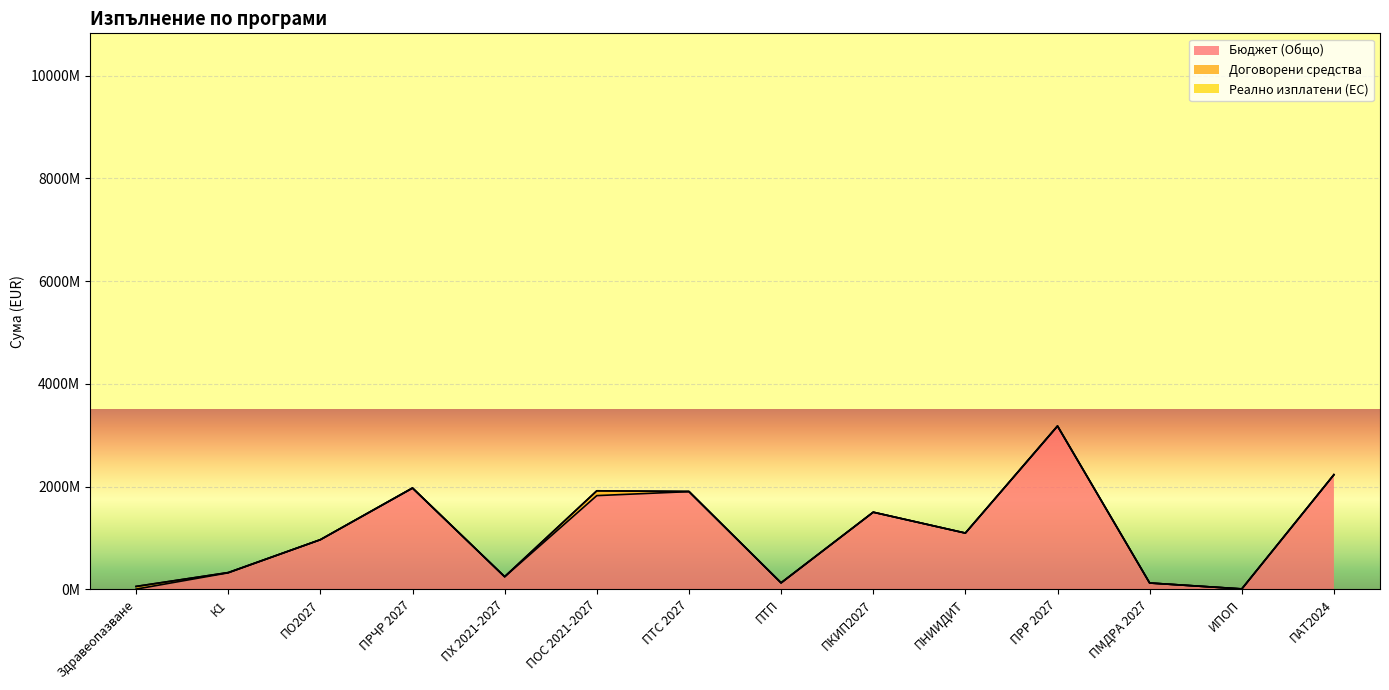

What is the sum of the Бюджет (Общо) values at ПНИИДИТ and ПРР 2027?

4268506651.0